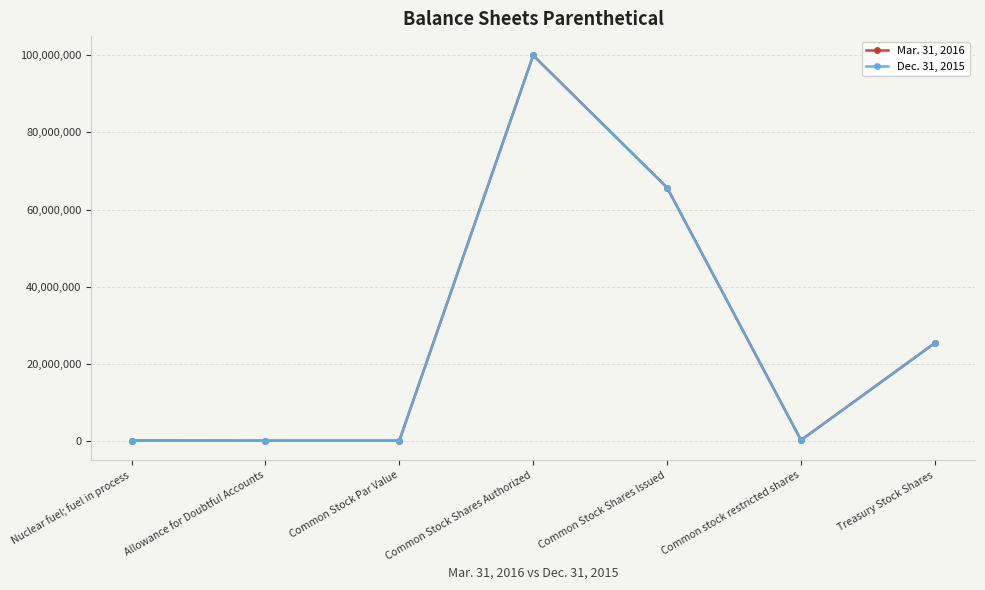

At how many categories does at least one series exceed 41143121?

2